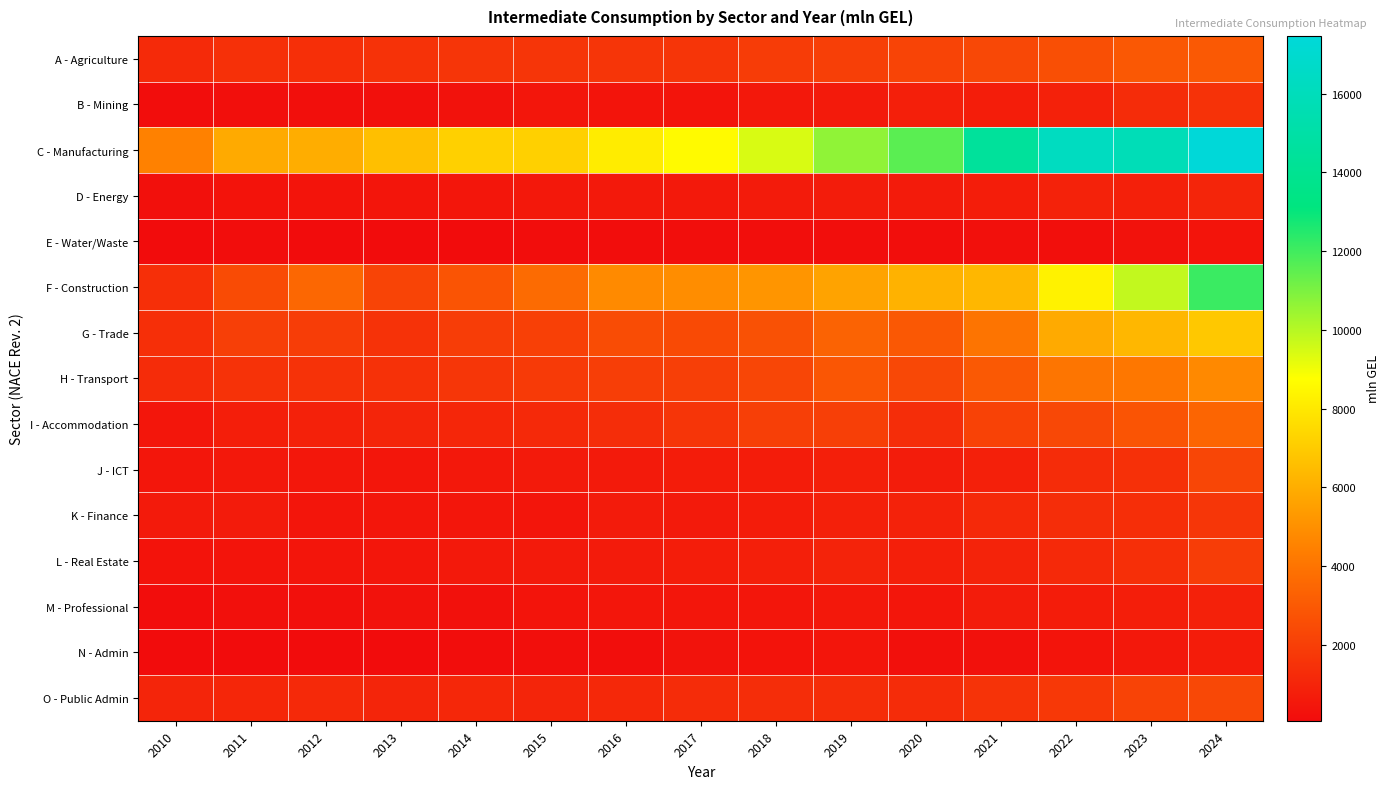

Rank the series by their maximum value, from highest to lowest.

C - Manufacturing, F - Construction, G - Trade, H - Transport, I - Accommodation, A - Agriculture, O - Public Admin, J - ICT, L - Real Estate, K - Finance, B - Mining, D - Energy, M - Professional, N - Admin, E - Water/Waste